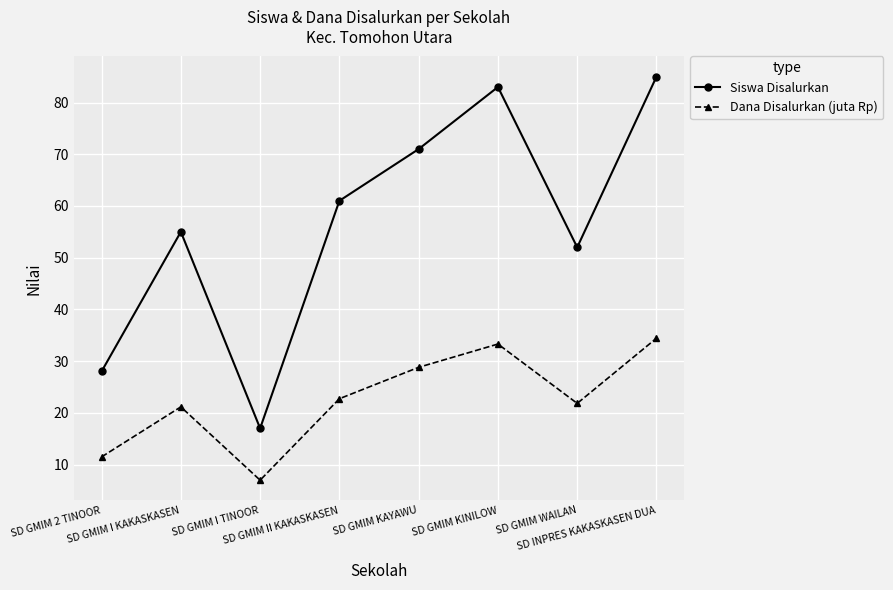

At which category does Dana Disalurkan (juta Rp) reach its first local valley?

SD GMIM I TINOOR